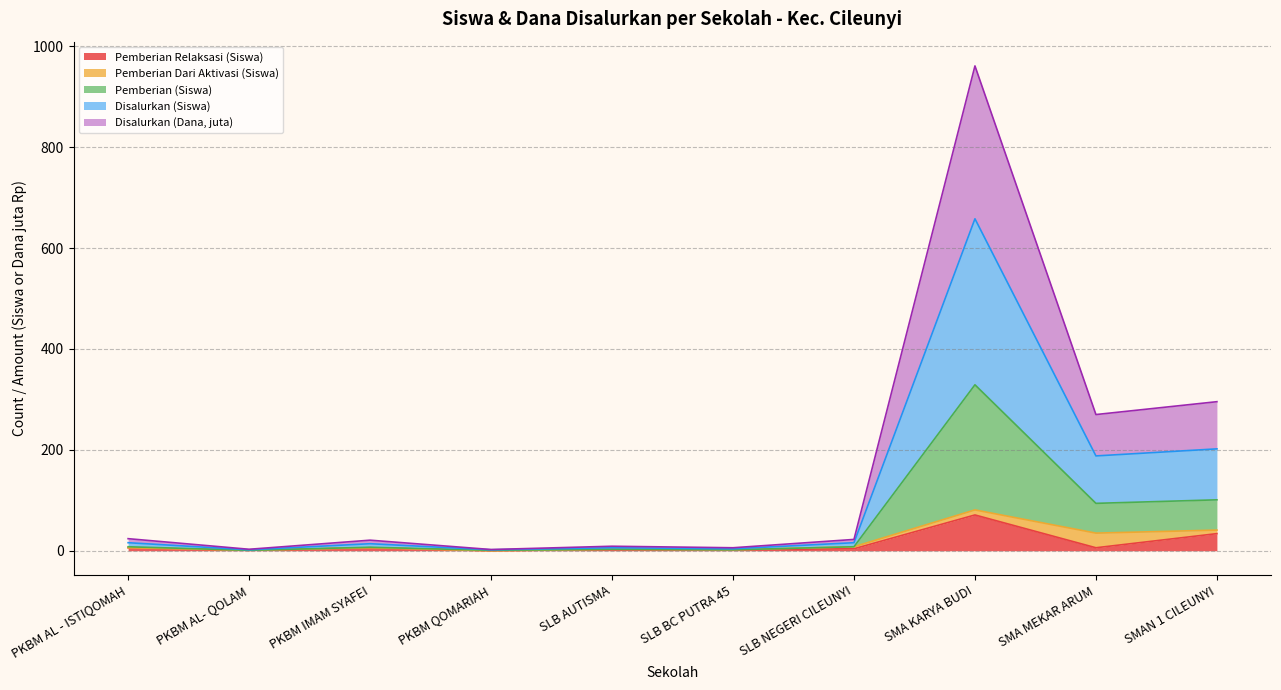

At which category is the sum across all series the highest?

SMA KARYA BUDI